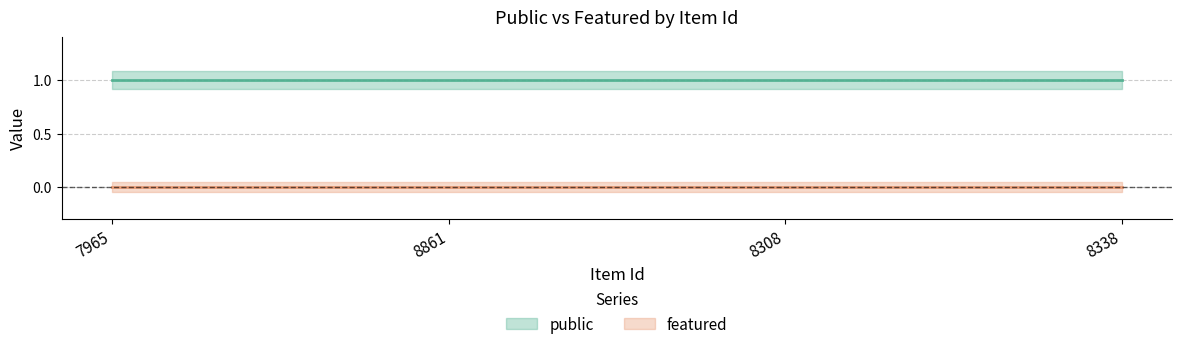

Rank the series at 8338 from highest to lowest value.

public, featured